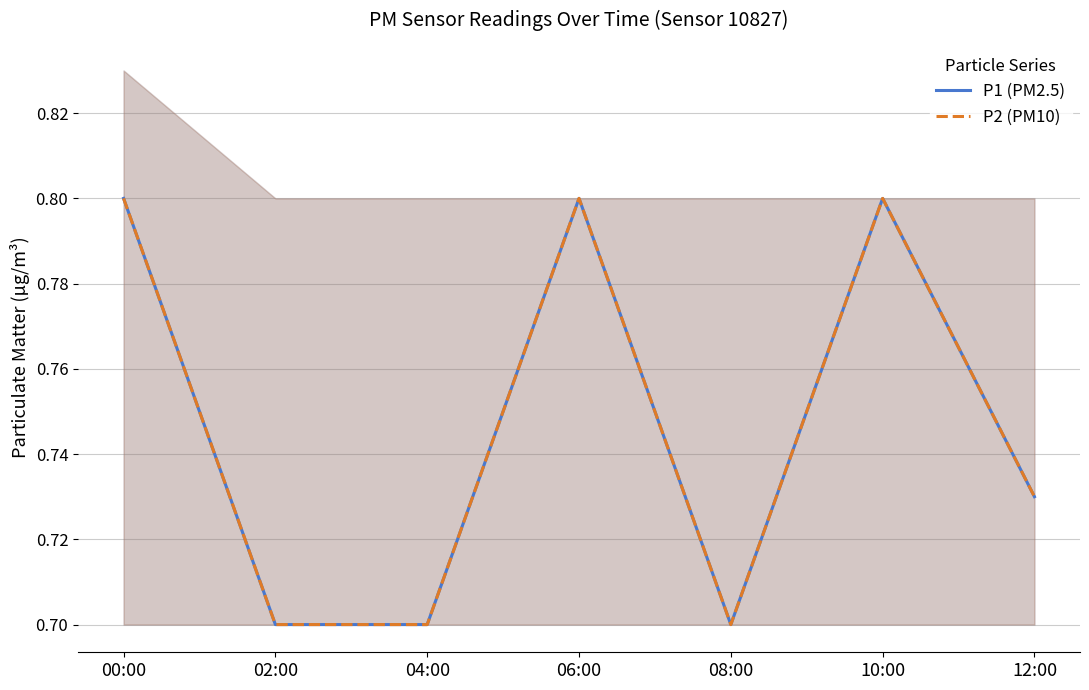

At which category does P2 (PM10) reach its first local peak?

06:00